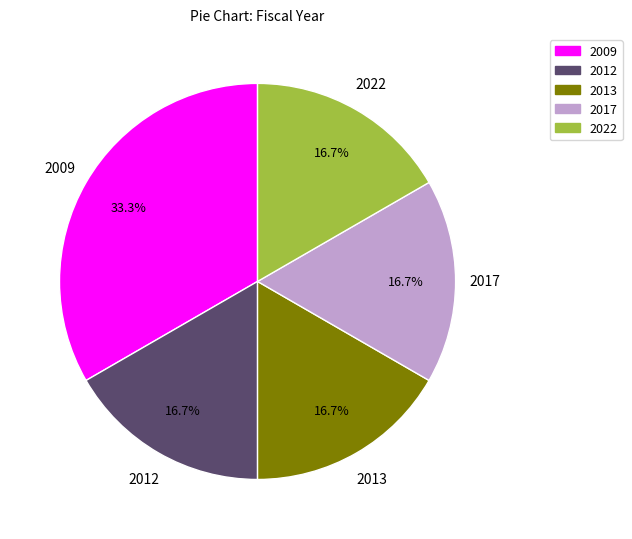

Which category has the biggest portion of the pie?

2009